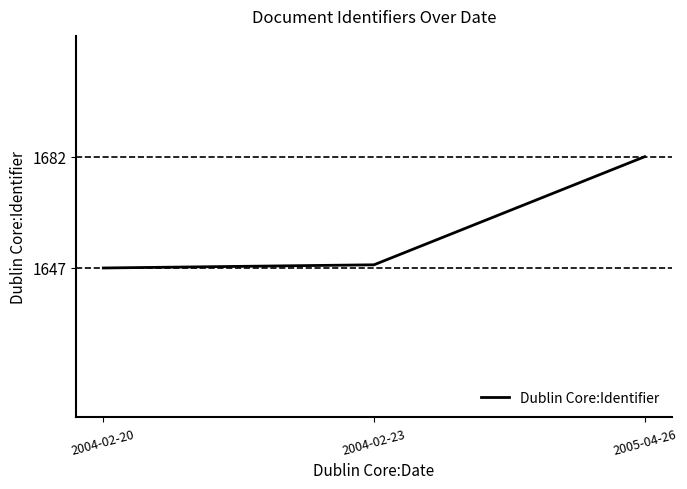

What is the greatest value displayed?

1682